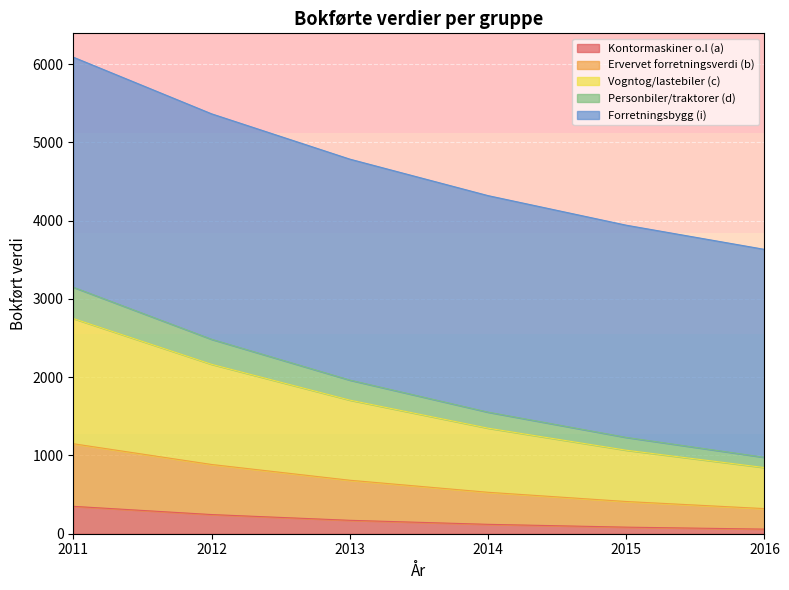

What are all the series names shown in the legend?

Kontormaskiner o.l (a), Ervervet forretningsverdi (b), Vogntog/lastebiler (c), Personbiler/traktorer (d), Forretningsbygg (i)